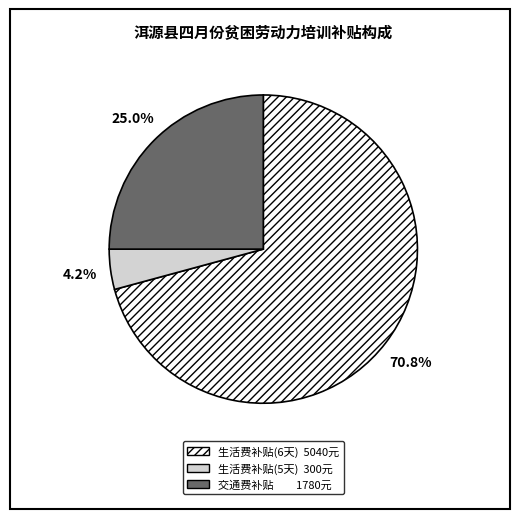

Does any single category account for the majority?

Yes